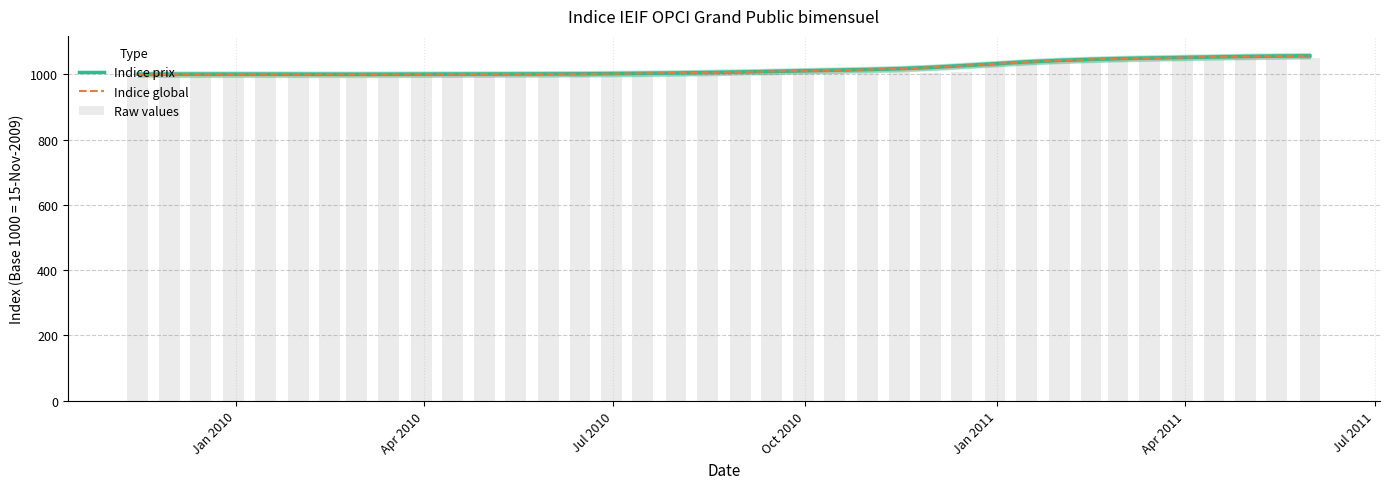

What is the difference between the maximum and minimum values in the Indice global series?

56.6